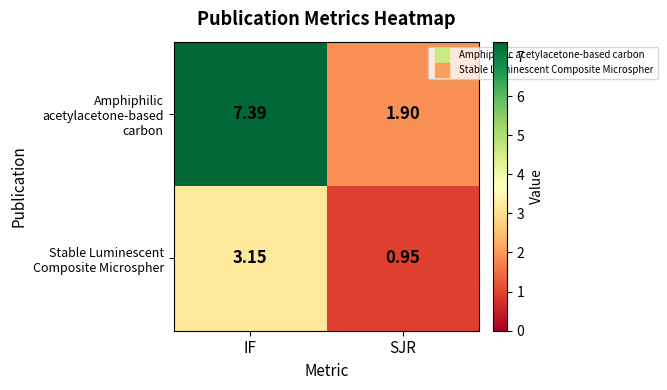

Which series has the largest total across all categories?

Amphiphilic acetylacetone-based carbon